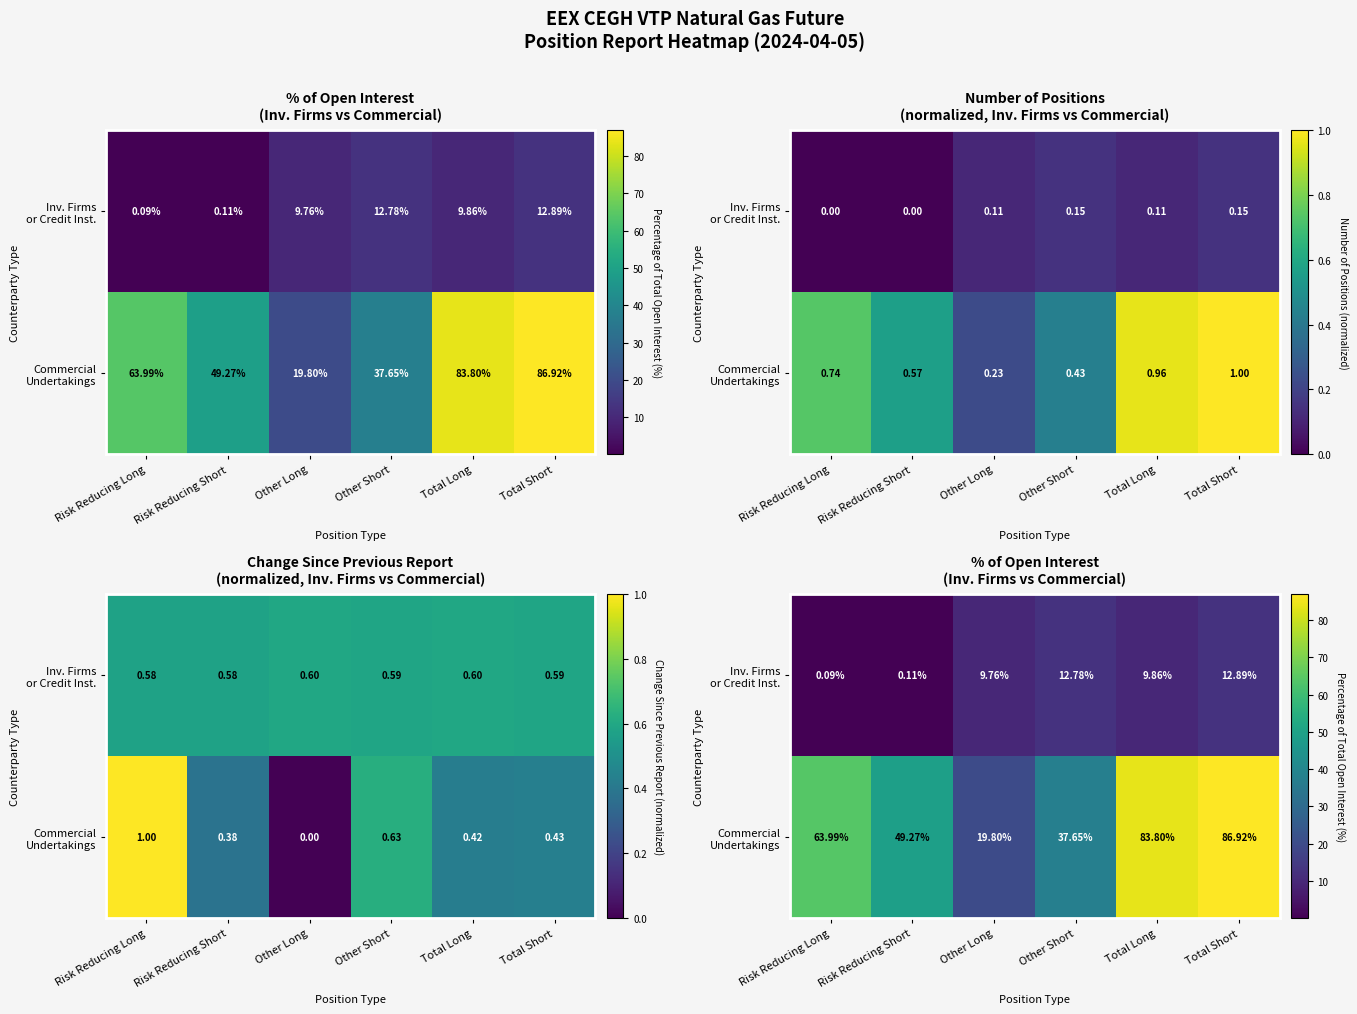

True or false: Inv. Firms or Credit Inst. has a value of 0.1 at Risk Reducing Long.

True